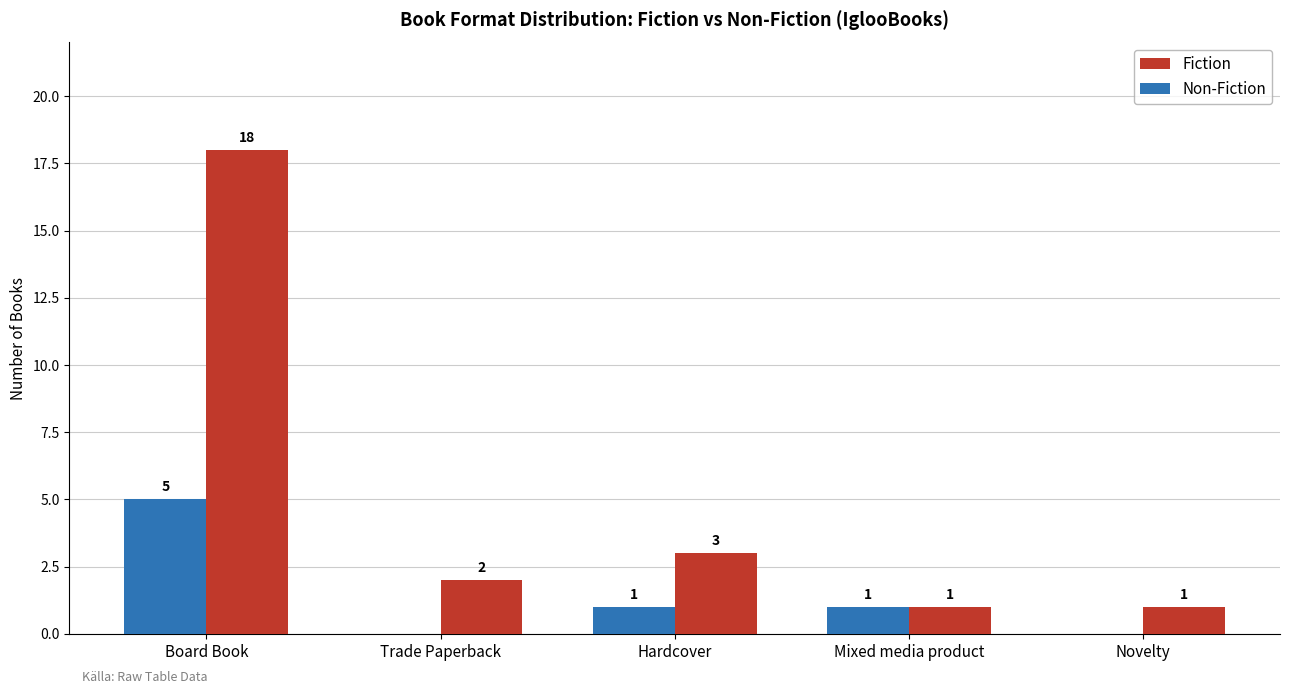

What is the maximum value shown in the chart?

18